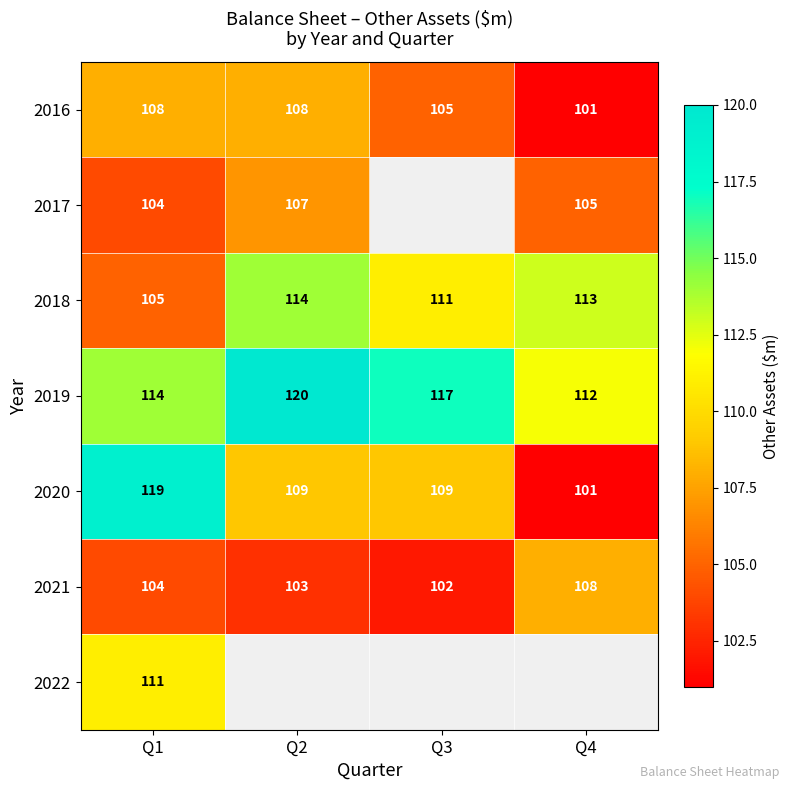

True or false: 2020 has a value of 163 at Q4.

False